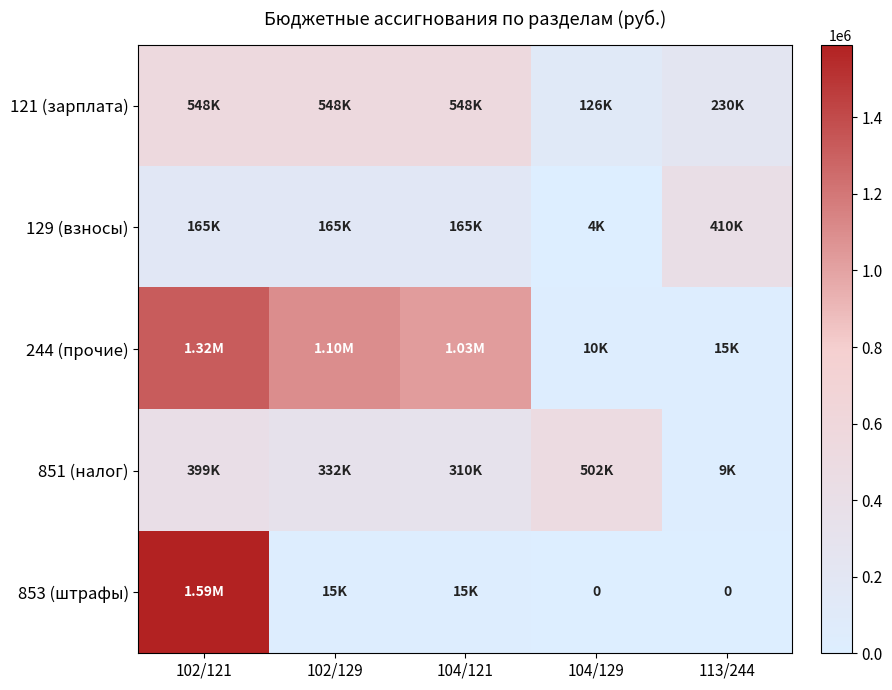

What is the greatest value displayed?

1589654